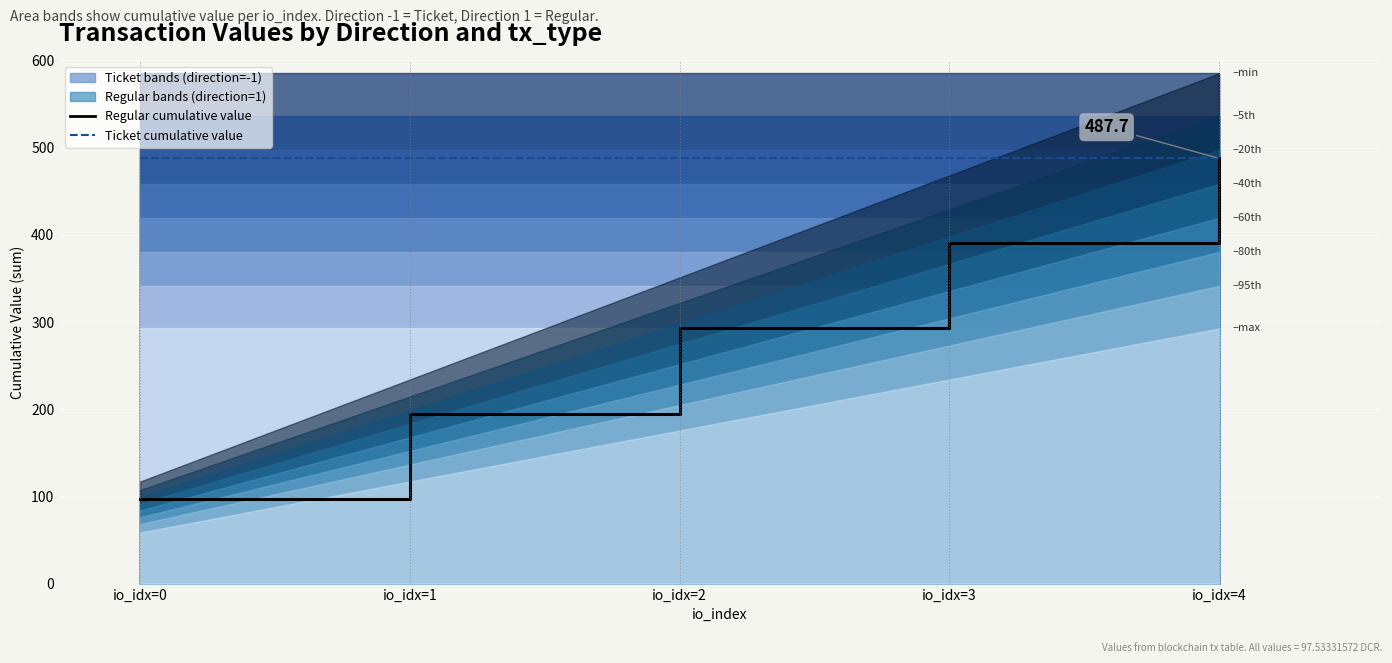

True or false: Regular (direction=1) and Ticket (direction=-1) intersect in this chart.

False